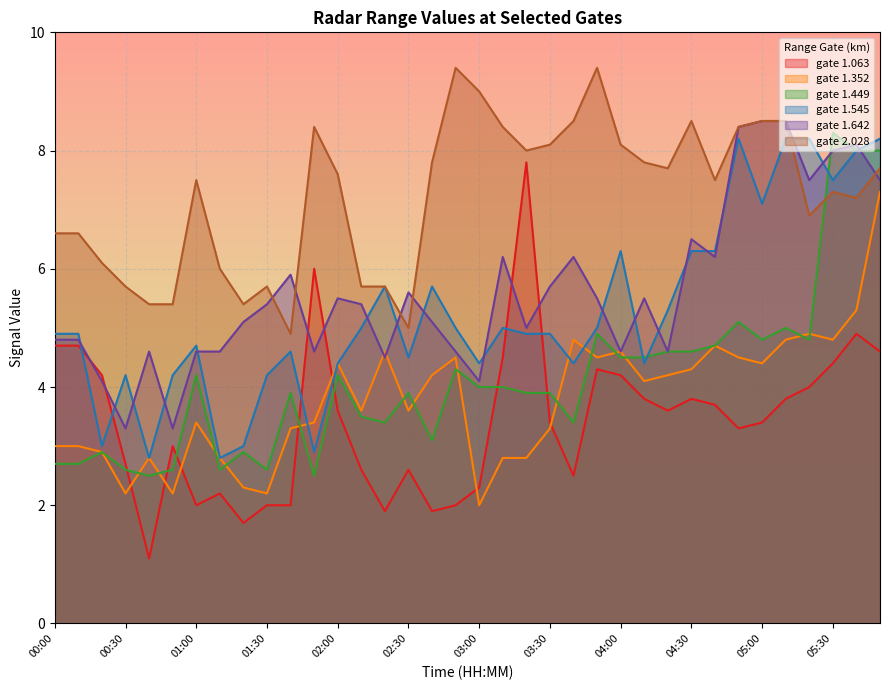

Reading right to left, list all the values displayed in this chart.

1.063: 4.6	4.9	4.4	4.0	3.8	3.4	3.3	3.7	3.8	3.6	3.8	4.2	4.3	2.5	3.4	7.8	4.5	2.3	2.0	1.9	2.6	1.9	2.6	3.6	6.0	2.0	2.0	1.7	2.2	2.0	3.0	1.1	2.7	4.2	4.7	4.7
1.352: 7.3	5.3	4.8	4.9	4.8	4.4	4.5	4.7	4.3	4.2	4.1	4.6	4.5	4.8	3.3	2.8	2.8	2.0	4.5	4.2	3.6	4.6	3.6	4.4	3.4	3.3	2.2	2.3	2.8	3.4	2.2	2.8	2.2	2.9	3.0	3.0
1.449: 8.0	8.0	8.3	4.8	5.0	4.8	5.1	4.7	4.6	4.6	4.5	4.5	4.9	3.4	3.9	3.9	4.0	4.0	4.3	3.1	3.9	3.4	3.5	4.2	2.5	3.9	2.6	2.9	2.6	4.2	2.6	2.5	2.6	2.9	2.7	2.7
1.545: 8.2	8.0	7.5	8.2	8.2	7.1	8.2	6.3	6.3	5.3	4.4	6.3	5.0	4.4	4.9	4.9	5.0	4.4	5.0	5.7	4.5	5.7	5.0	4.4	2.9	4.6	4.2	3.0	2.8	4.7	4.2	2.8	4.2	3.0	4.9	4.9
1.642: 7.5	8.1	8.0	7.5	8.5	8.5	8.4	6.2	6.5	4.6	5.5	4.6	5.5	6.2	5.7	5.0	6.2	4.1	4.6	5.1	5.6	4.5	5.4	5.5	4.6	5.9	5.4	5.1	4.6	4.6	3.3	4.6	3.3	4.1	4.8	4.8
2.028: 7.7	7.2	7.3	6.9	8.5	8.5	8.4	7.5	8.5	7.7	7.8	8.1	9.4	8.5	8.1	8.0	8.4	9.0	9.4	7.8	5.0	5.7	5.7	7.6	8.4	4.9	5.7	5.4	6.0	7.5	5.4	5.4	5.7	6.1	6.6	6.6